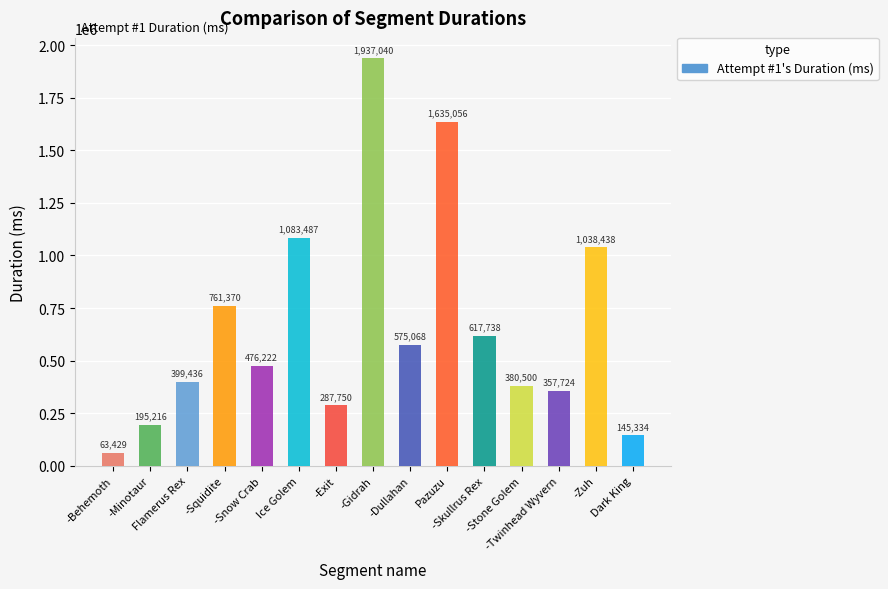

Reading left to right, extract all data points from this chart.

63429	195216	399436	761370	476222	1083487	287750	1937040	575068	1635056	617738	380500	357724	1038438	145334